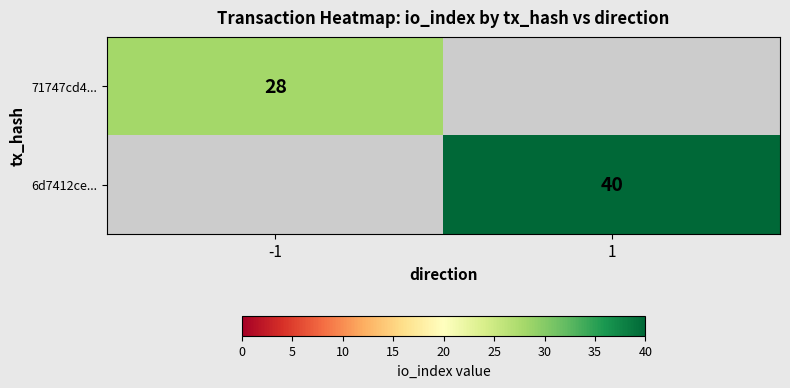

The 6d7412ce... series shows 40 at 1. True or false?

True